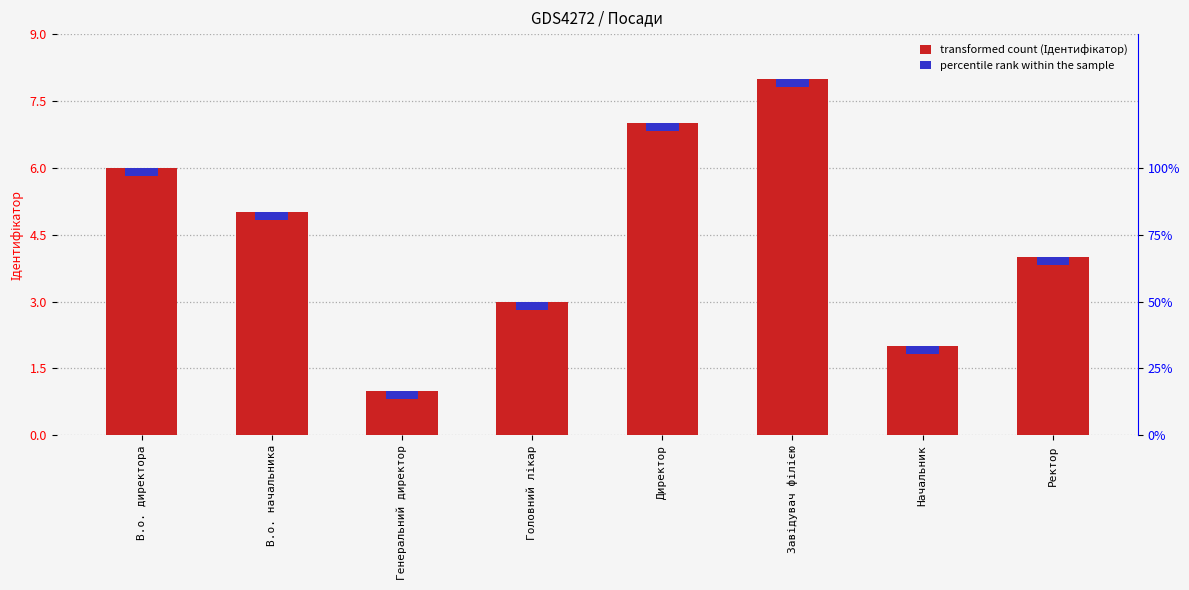

List the labels in order of value, smallest first.

Генеральний директор, Начальник, Головний лікар, Ректор, В.о. начальника, В.о. директора, Директор, Завідувач філією